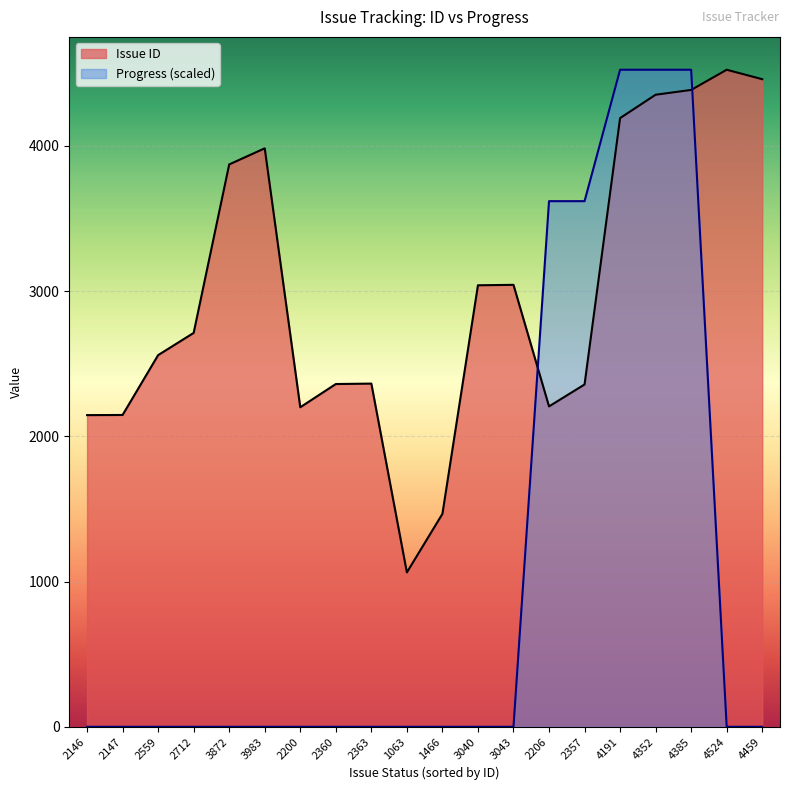

Which series has the widest spread of values?

Progress (scaled)